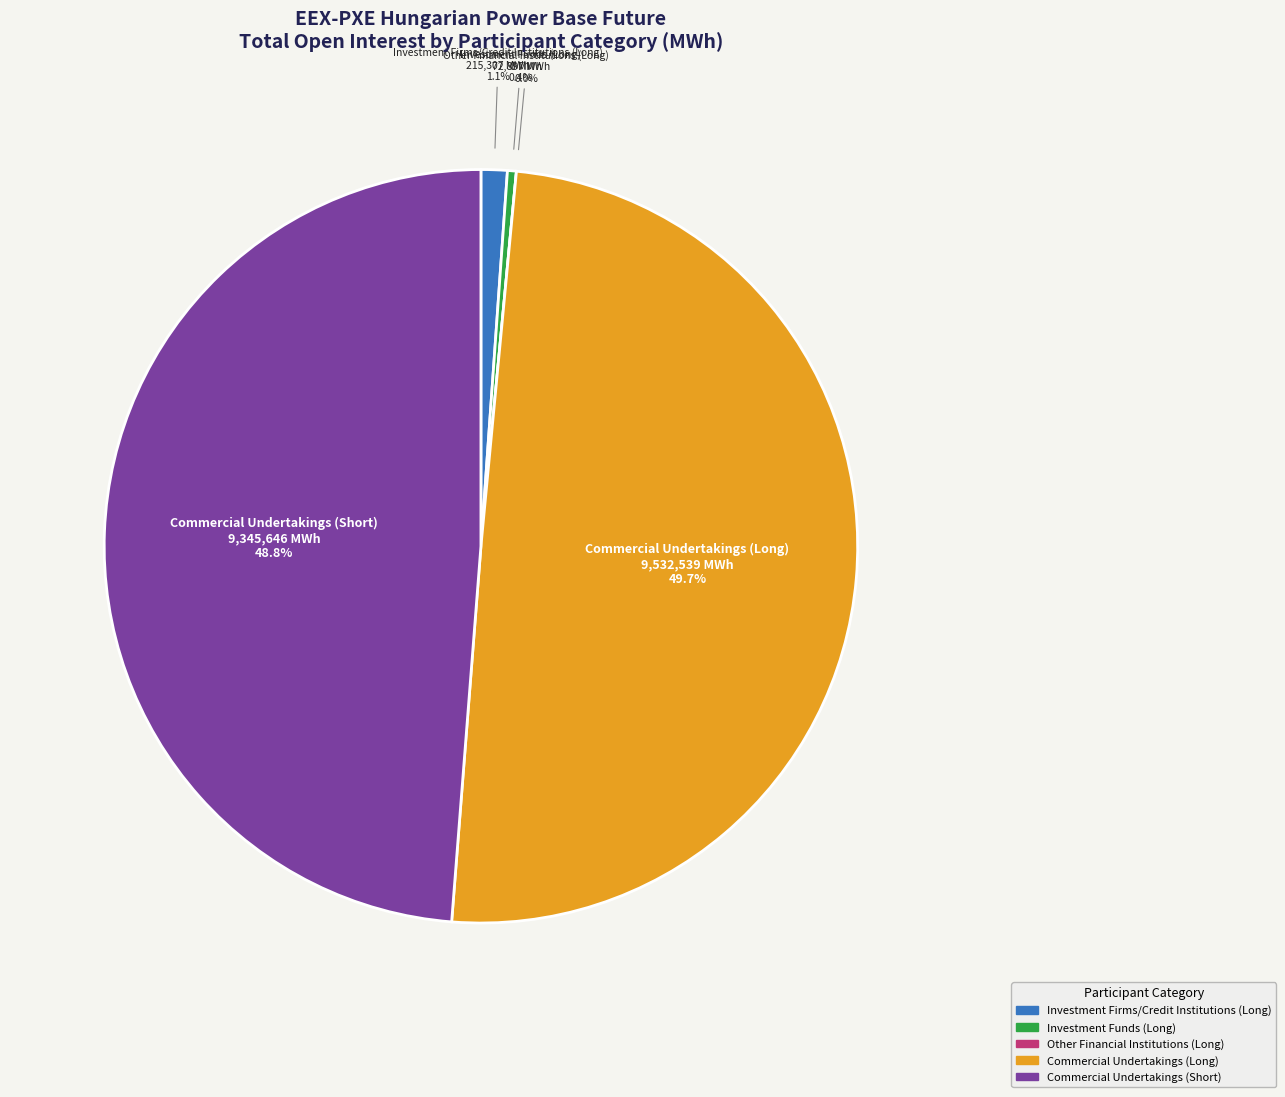

Which category has the smallest portion of the pie?

Other Financial Institutions (Long)